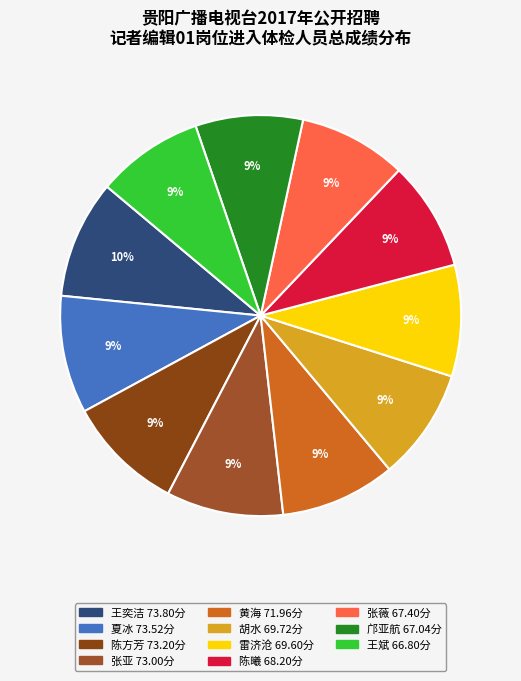

What is the smallest slice in the pie chart?

王斌